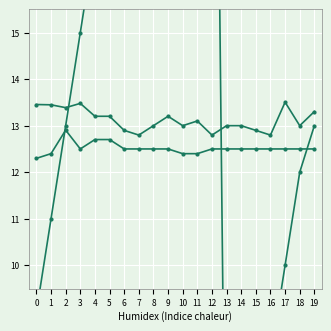

How many lines are shown in the chart?

3